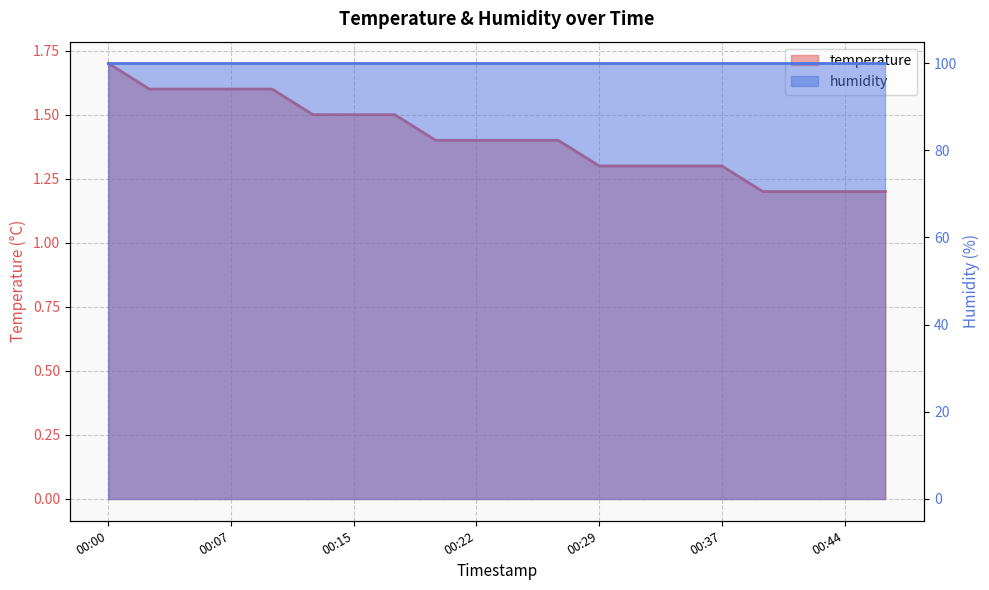

What is the minimum value shown in the chart?

1.2